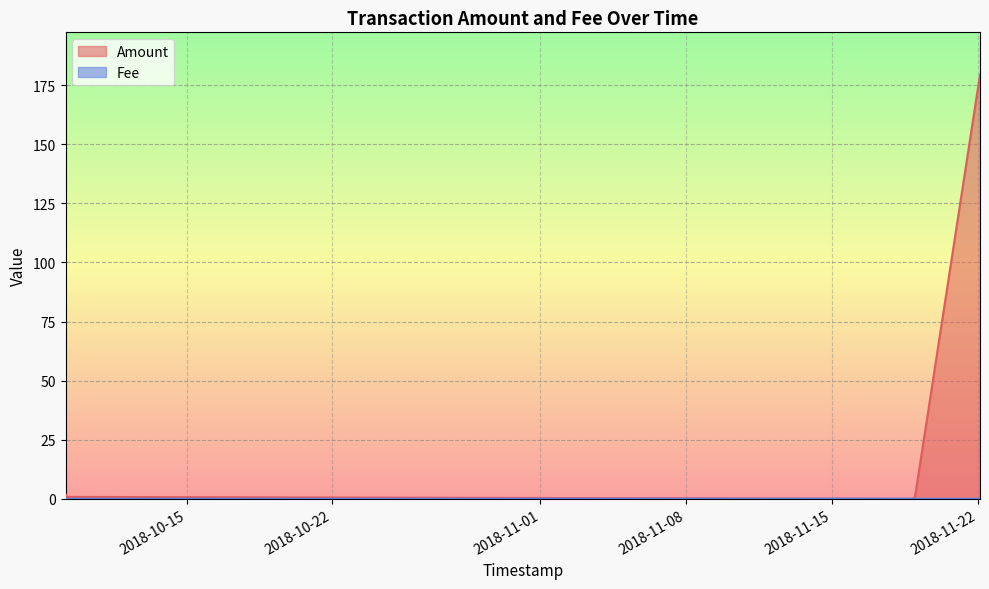

True or false: Fee has a value of 0.0 at 11.

True